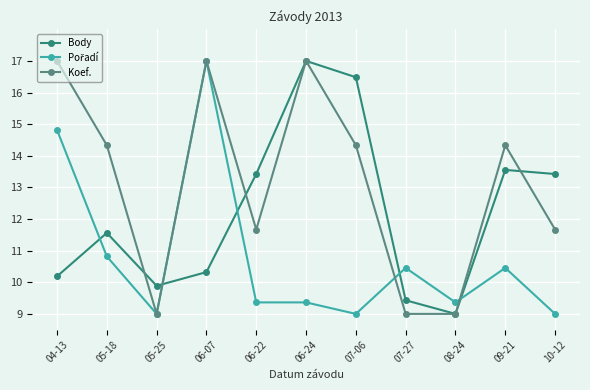

Is it true that Koef. equals 11.7 at 06-22?

True